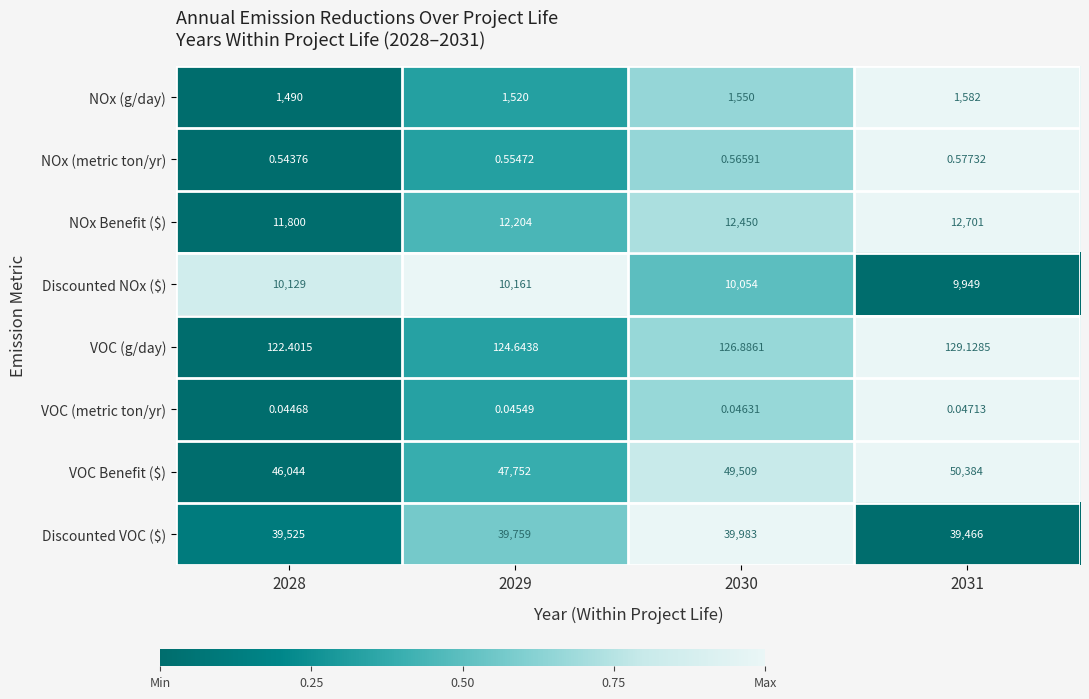

Is the value of NOx (metric ton/yr) at 2031 greater than the value of Discounted NOx ($) at 2029?

No